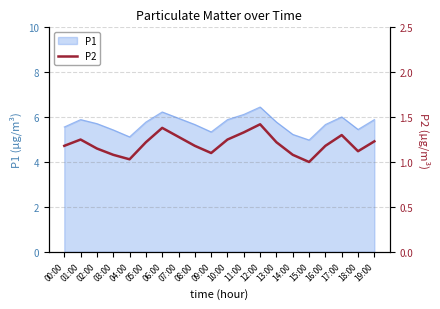

Is it true that the value at 06:00 is 0.3?

False